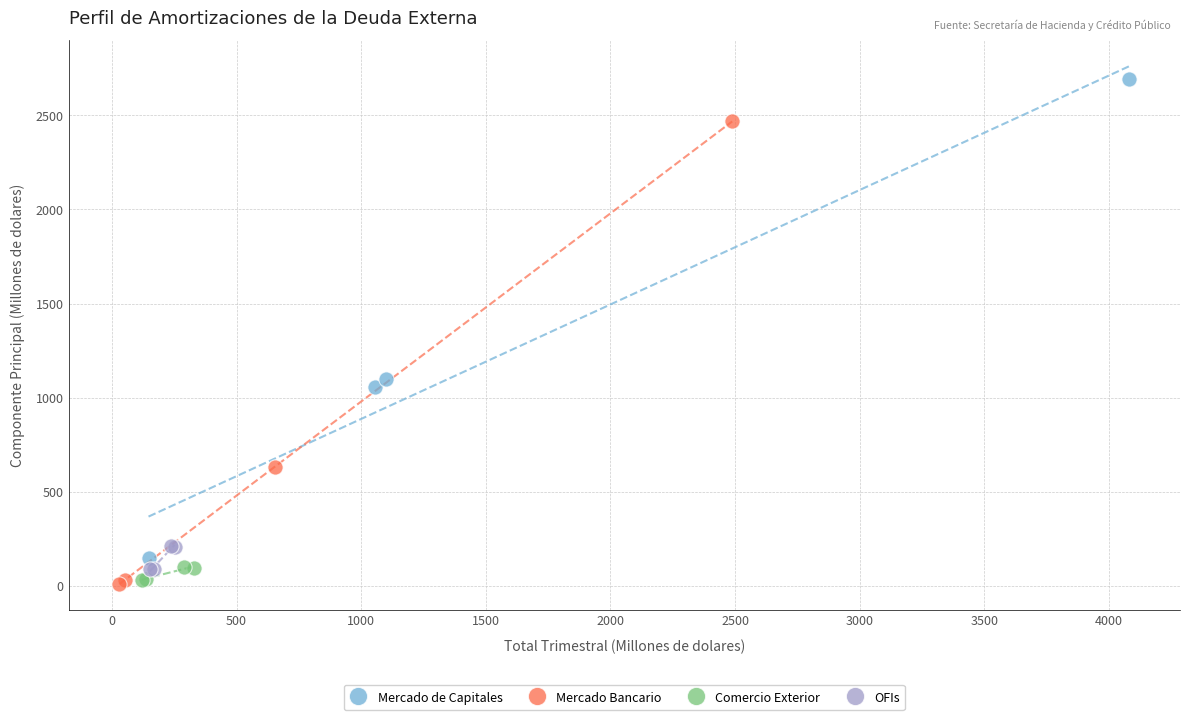

Which series contains the highest Y value?

Mercado de Capitales